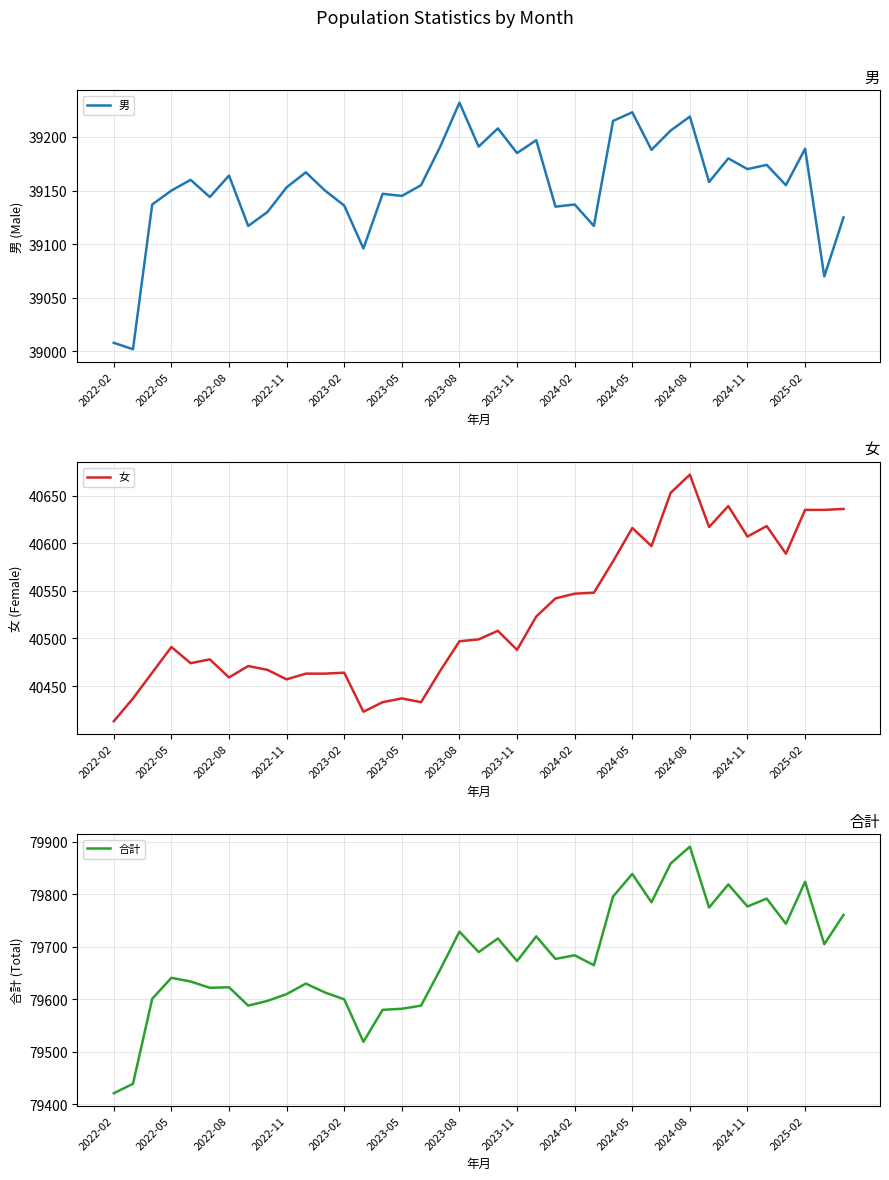

What is the difference between the highest and lowest values at 34?

40618